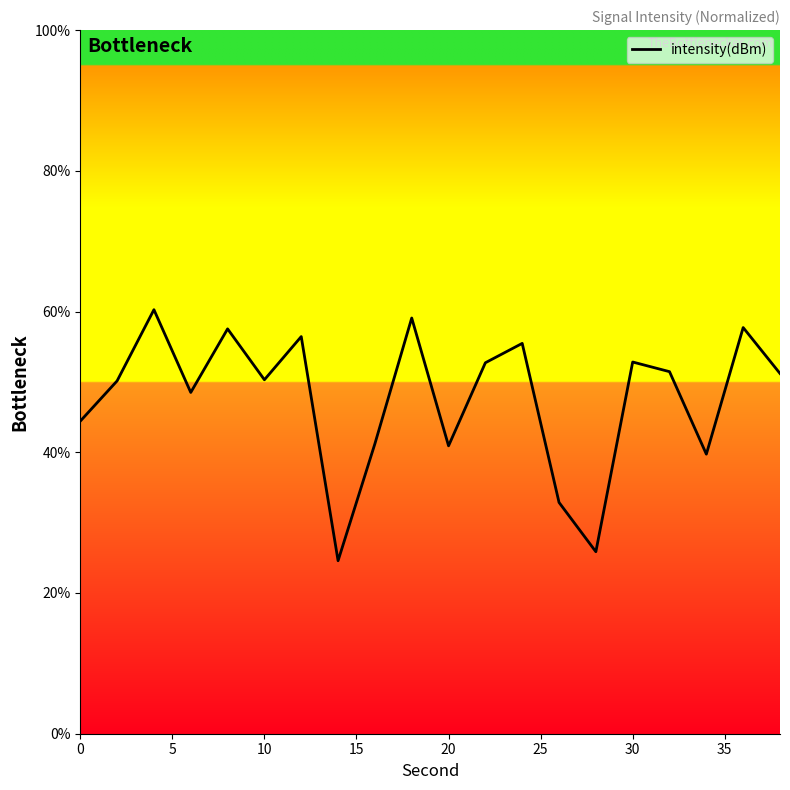

What is the difference between the maximum and minimum values?

35.7